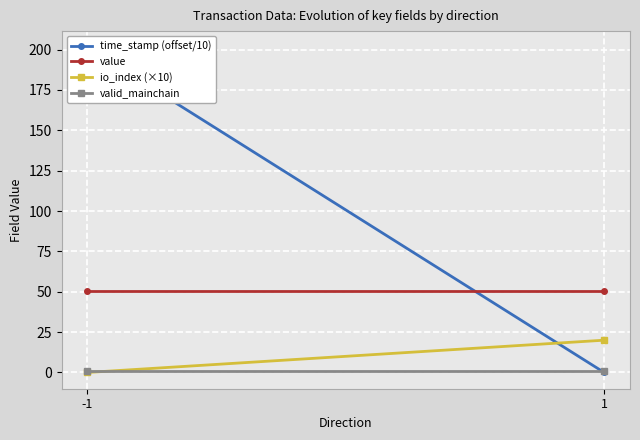

Reading right to left, extract all data points from this chart.

time_stamp (offset/10): 1=0.0	-1=201.4
value: 1=50.4	-1=50.4
io_index (×10): 1=20.0	-1=0.0
valid_mainchain: 1=1.0	-1=1.0